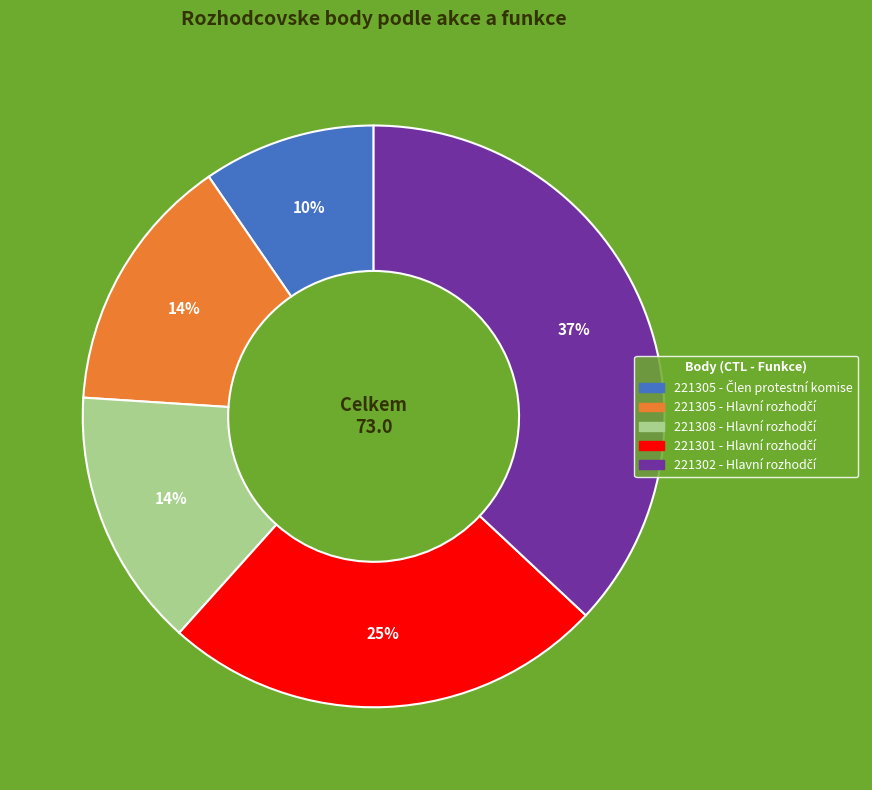

To the nearest percent, what is the difference between the largest and smallest slice percentages?

27%